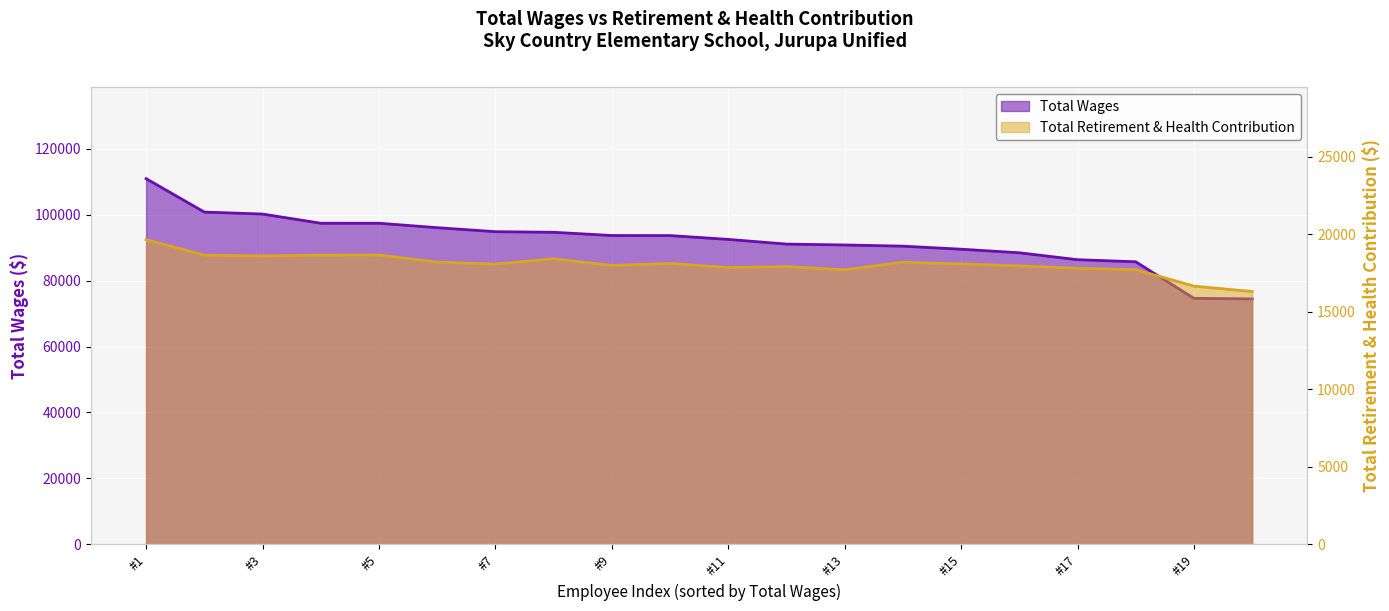

How many distinct data groups are displayed?

2